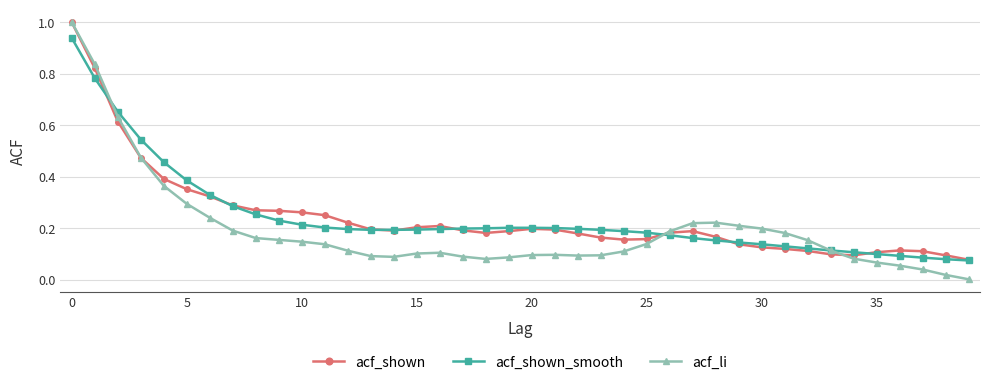

True or false: acf_shown has more than 0 points higher than both neighbors.

True